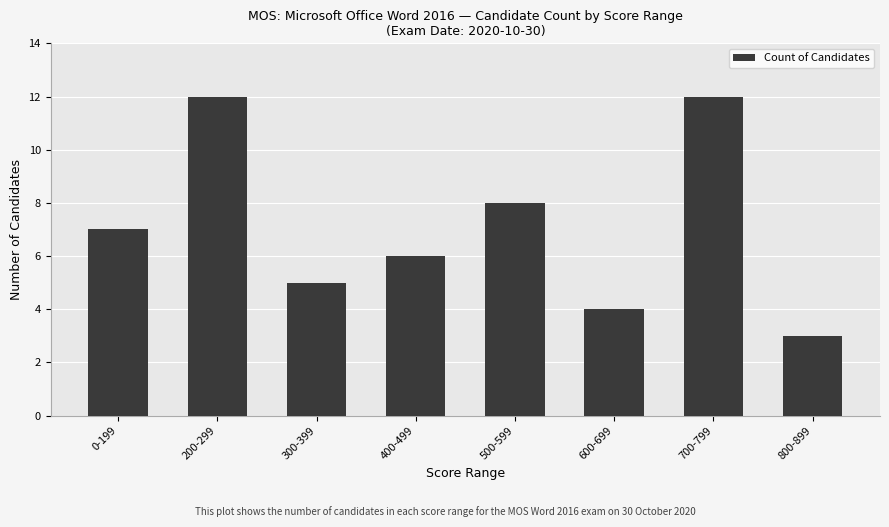

Reading right to left, list all the values displayed in this chart.

800-899=3	700-799=12	600-699=4	500-599=8	400-499=6	300-399=5	200-299=12	0-199=7